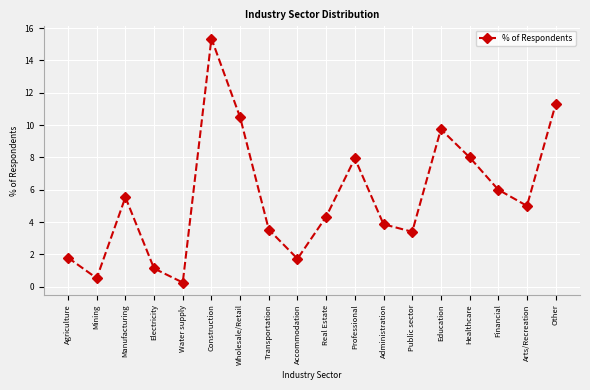

At which category does the data reach its first local valley?

Mining